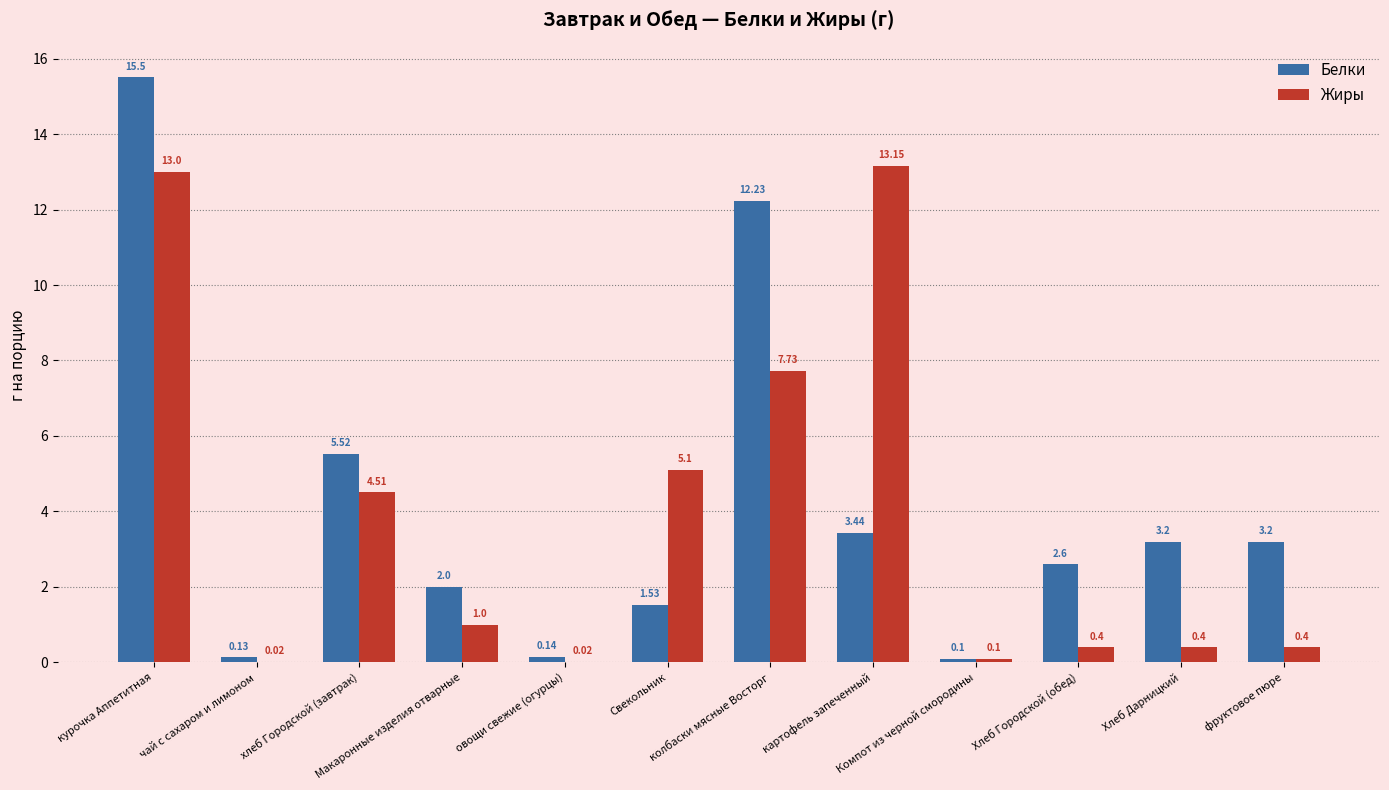

What is the sum of all Жиры values?

45.8